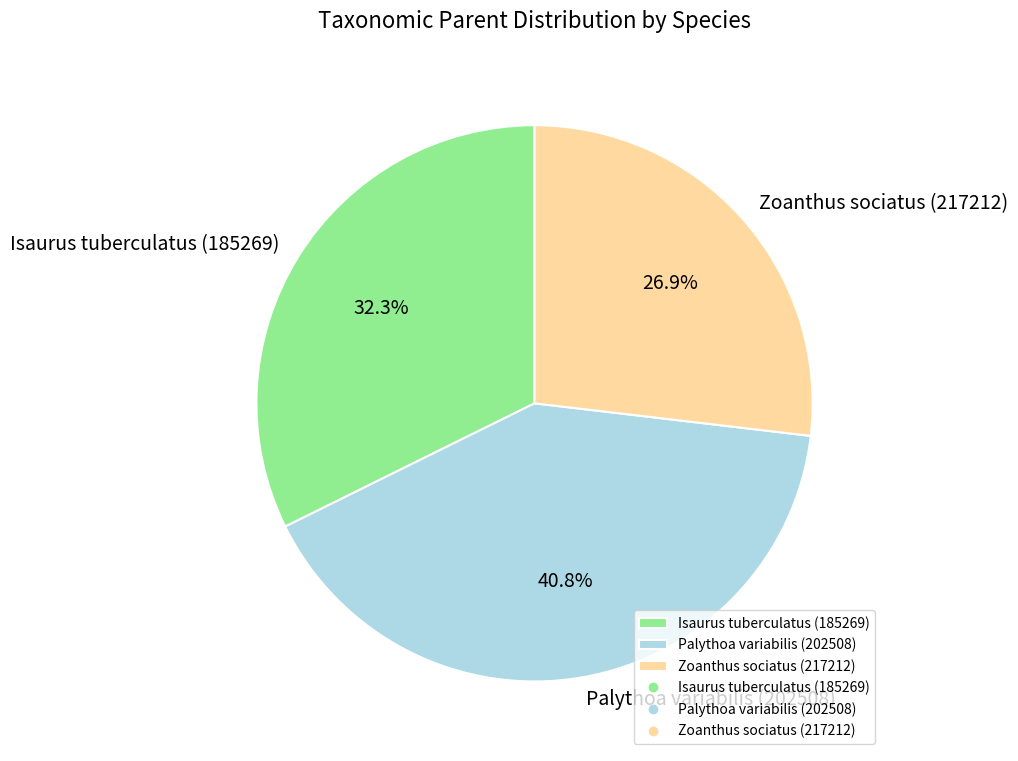

The Palythoa variabilis (202508) slice represents 49% of the pie. True or false?

False